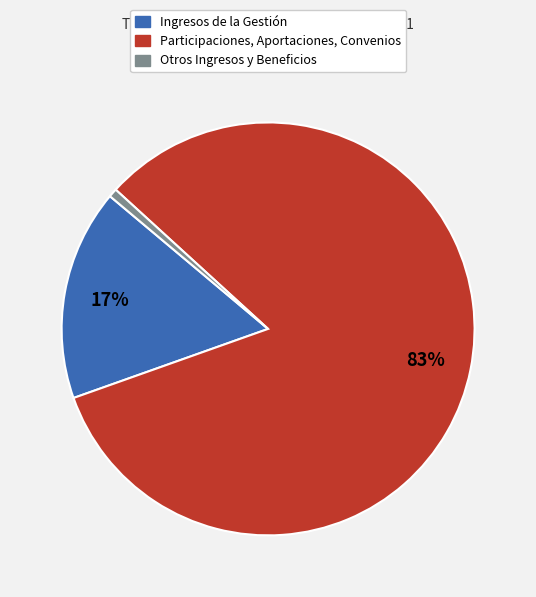

To the nearest percent, what percentage of the pie is Ingresos de la Gestión?

17%